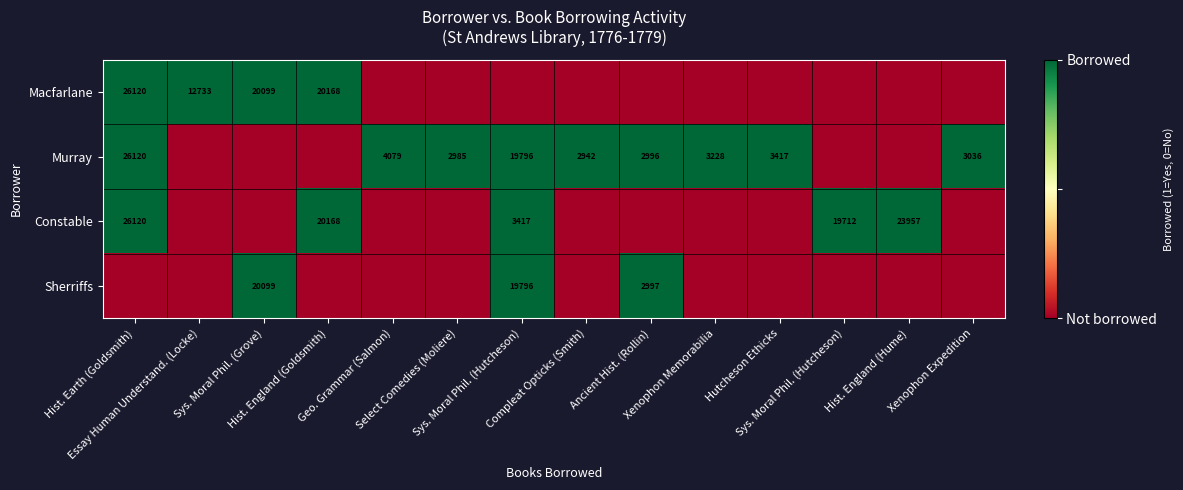

Which category has the highest value across all series?

Hist. Earth (Goldsmith)